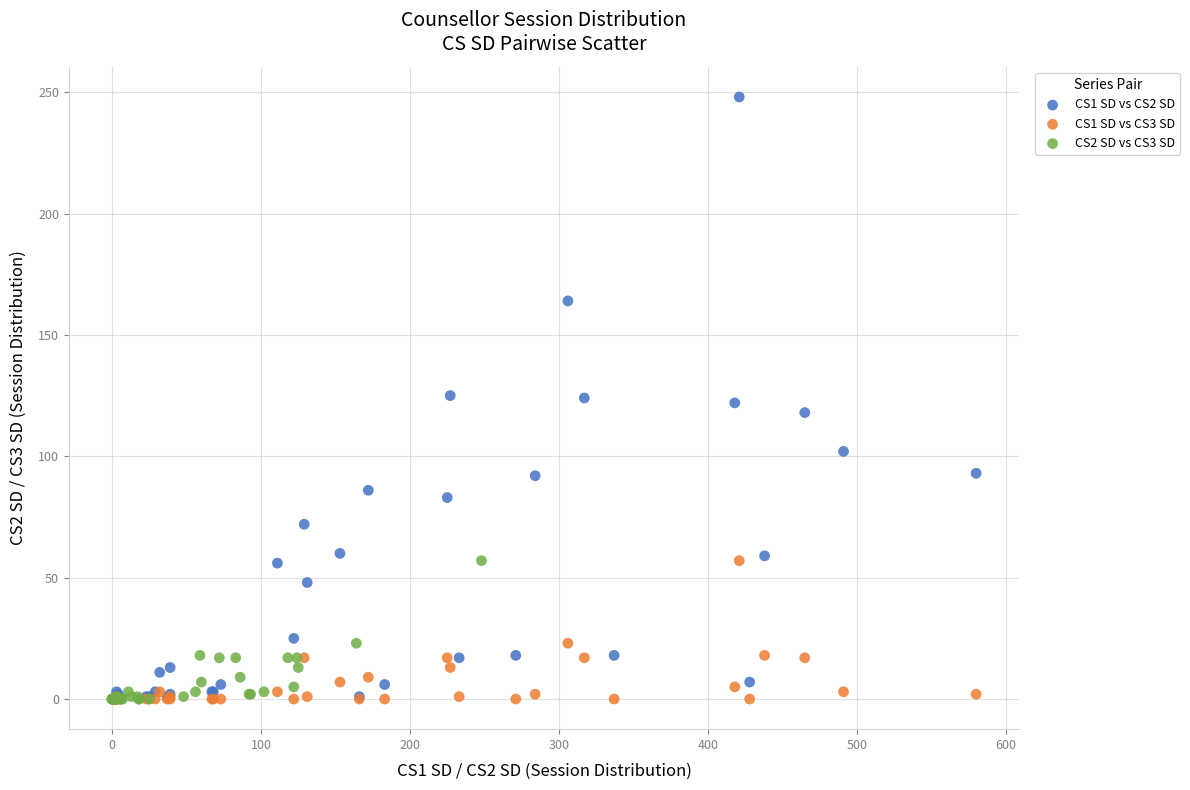

Which series has the widest spread of Y values?

CS1 SD vs CS2 SD